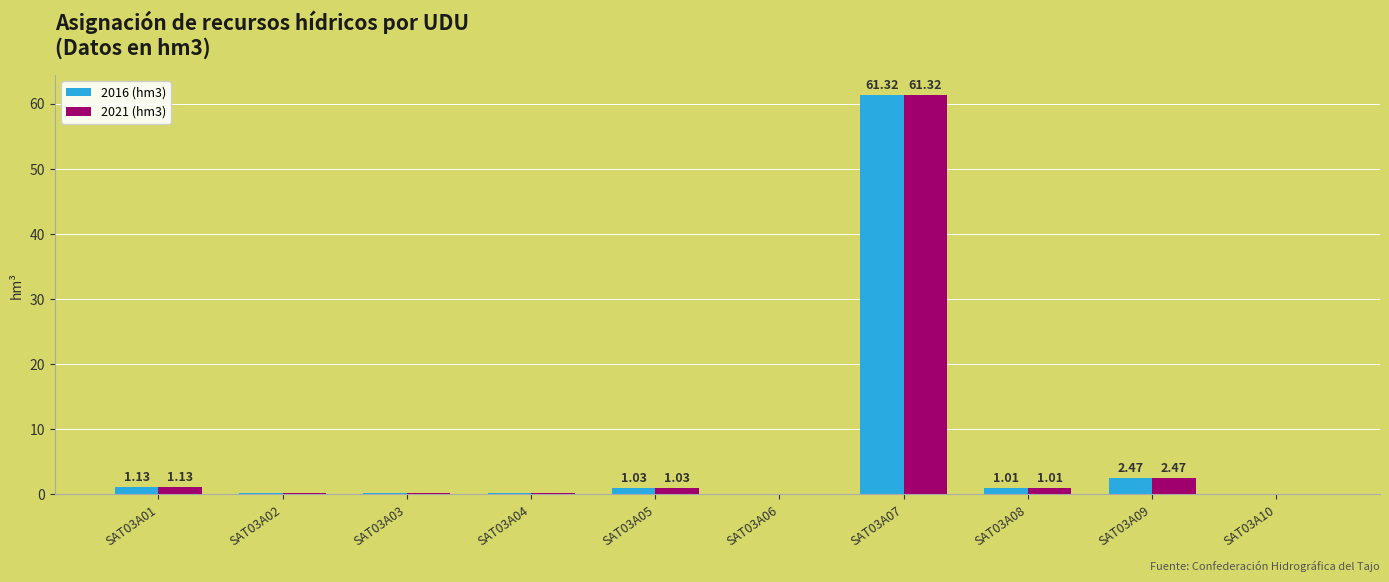

What is the sum of the 2016 (hm3) values at SAT03A09 and SAT03A05?

3.5